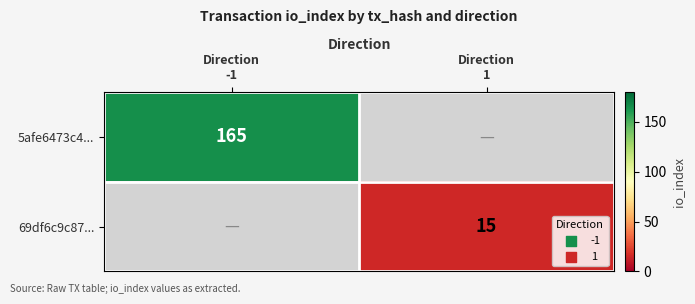

Which category has the lowest value across all series?

Direction
1